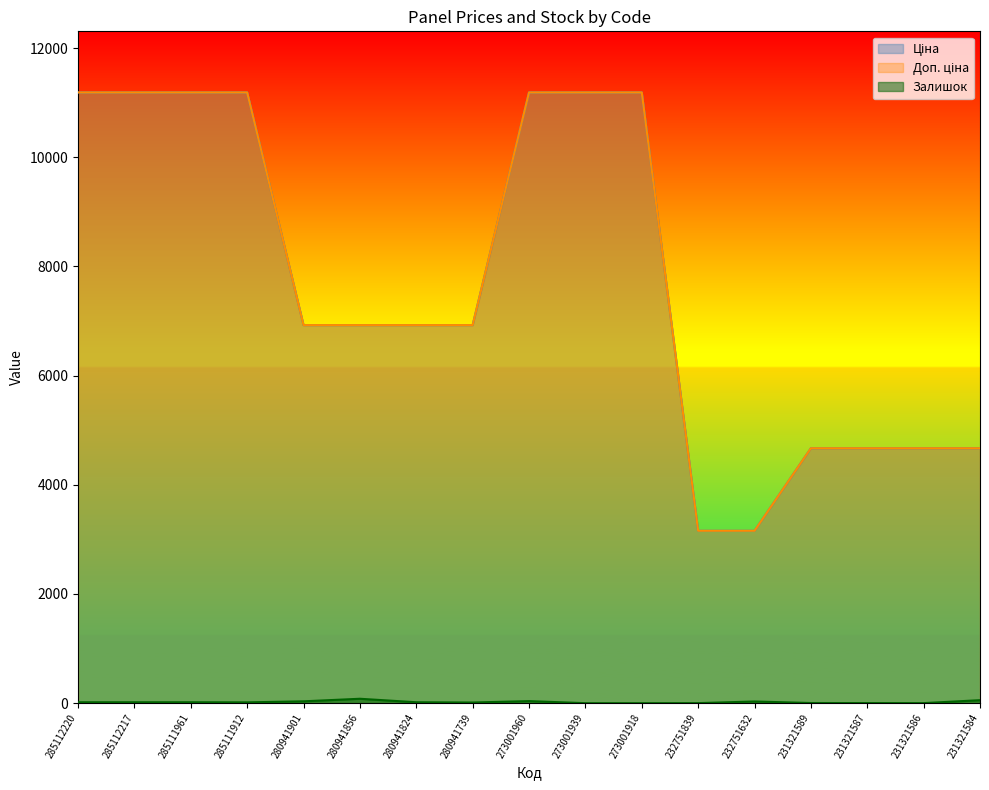

Reading left to right, list all the values displayed in this chart.

Ціна: 285112220=11188.2	285112217=11188.2	285111961=11188.2	285111912=11188.2	280941901=6925.7	280941856=6925.7	280941824=6925.7	280941739=6925.7	273001960=11188.2	273001939=11188.2	273001918=11188.2	232751839=3157.9	232751632=3157.9	231321589=4669.9	231321587=4669.9	231321586=4669.9	231321584=4669.9
Доп. ціна: 285112220=11188.2	285112217=11188.2	285111961=11188.2	285111912=11188.2	280941901=6925.7	280941856=6925.7	280941824=6925.7	280941739=6925.7	273001960=11188.2	273001939=11188.2	273001918=11188.2	232751839=3158.0	232751632=3158.0	231321589=4670.0	231321587=4670.0	231321586=4670.0	231321584=4670.0
Залишок: 285112220=17.0	285112217=17.0	285111961=17.0	285111912=15.0	280941901=34.0	280941856=81.0	280941824=17.0	280941739=12.0	273001960=38.0	273001939=0.0	273001918=0.0	232751839=1.0	232751632=31.0	231321589=3.0	231321587=2.0	231321586=1.0	231321584=55.0